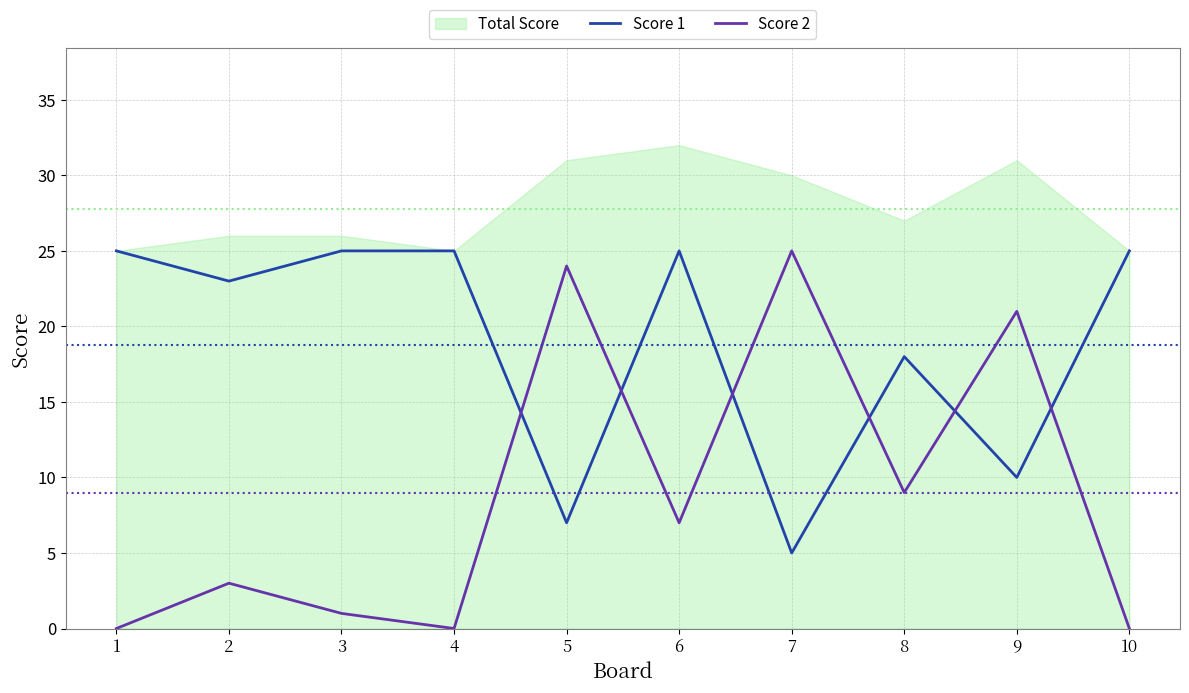

Is the value of Score 2 at 2 greater than the value of Score 1 at 3?

No